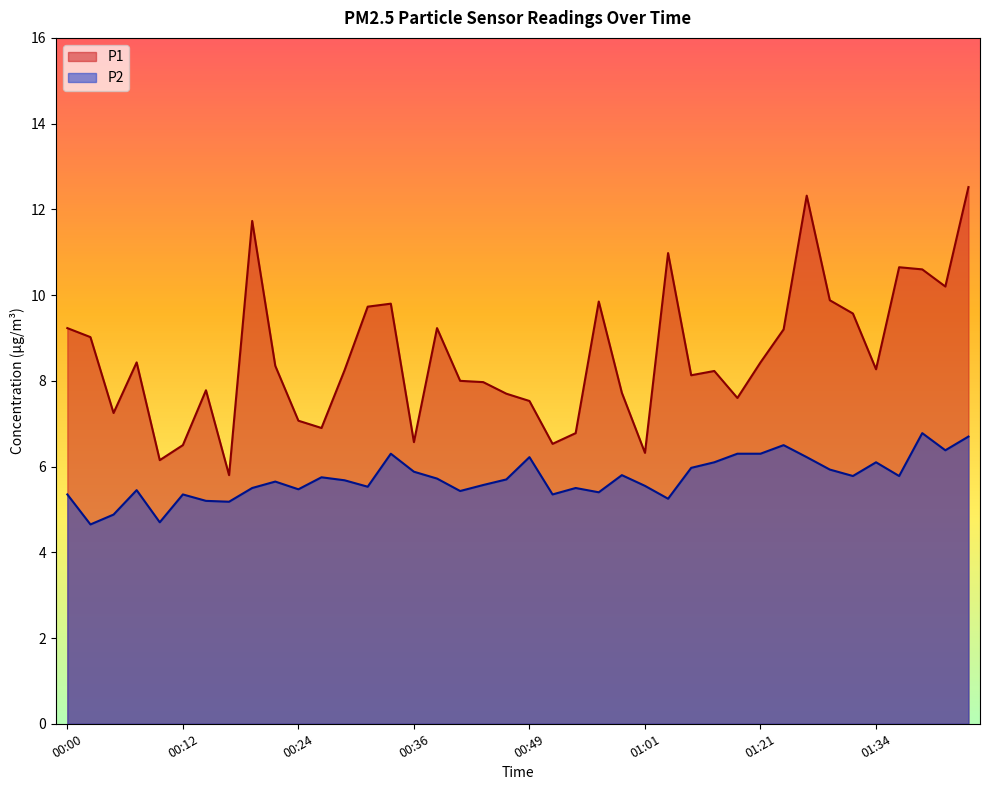

Where is the first local minimum for P1?

00:05